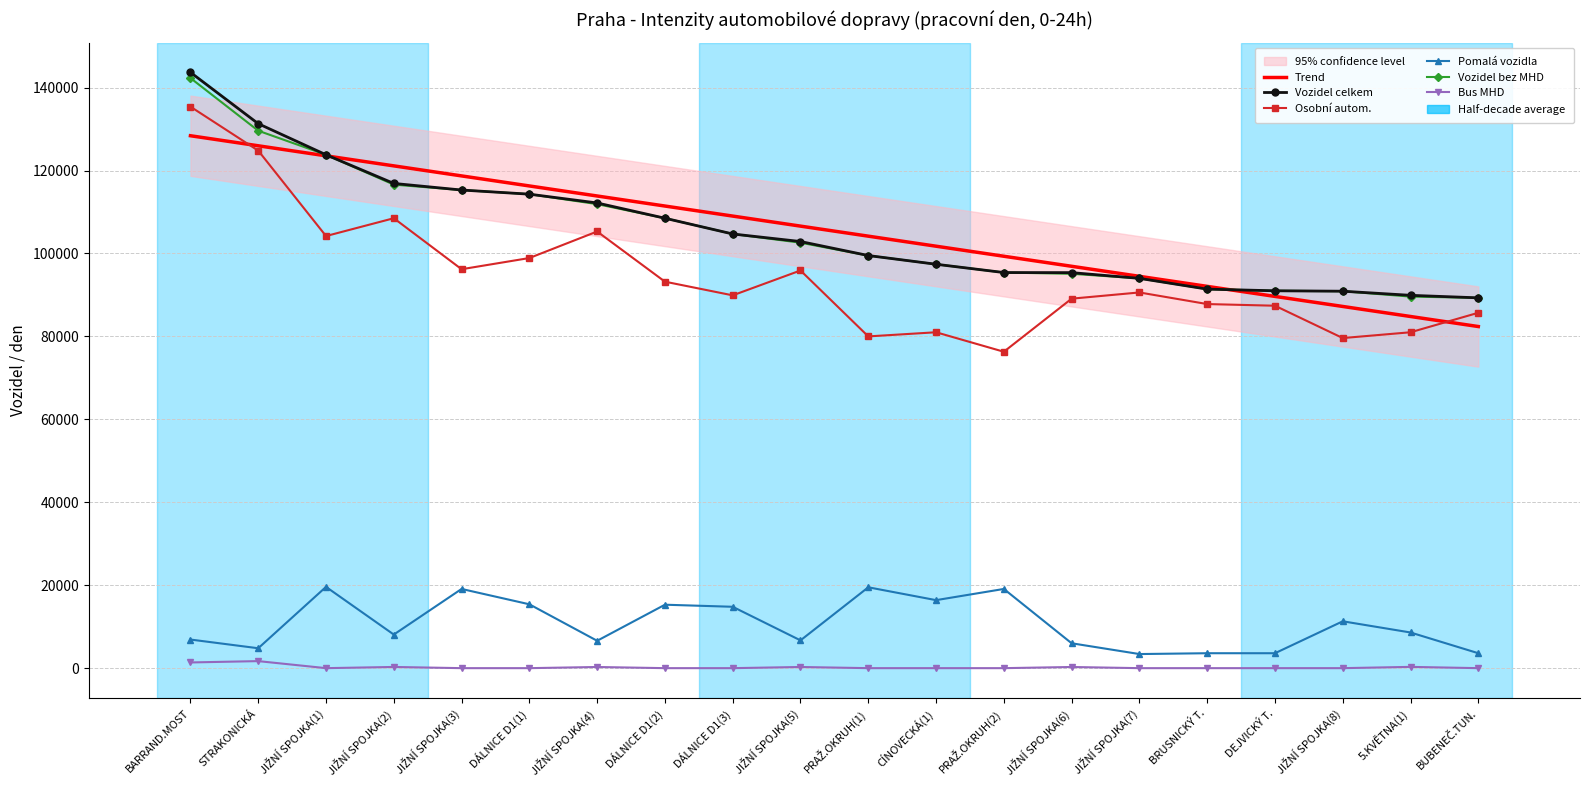

At how many categories does at least one series exceed 94401?

15